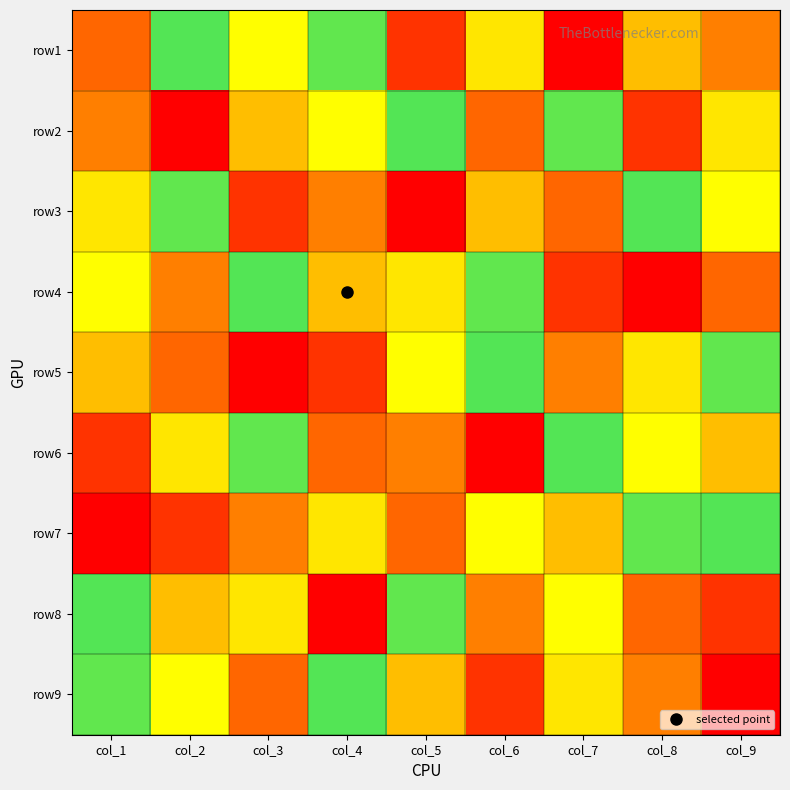

What is the difference between the highest and lowest values at col_9?

8